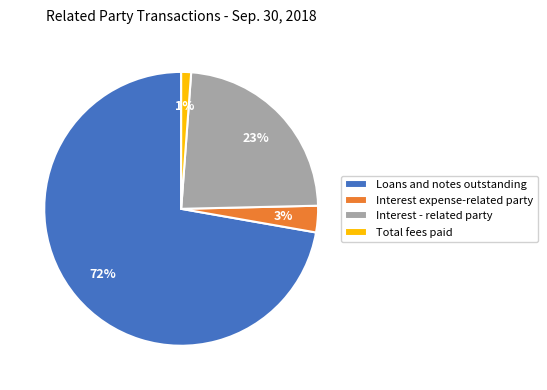

Does Loans and notes outstanding represent more than half of the total?

Yes